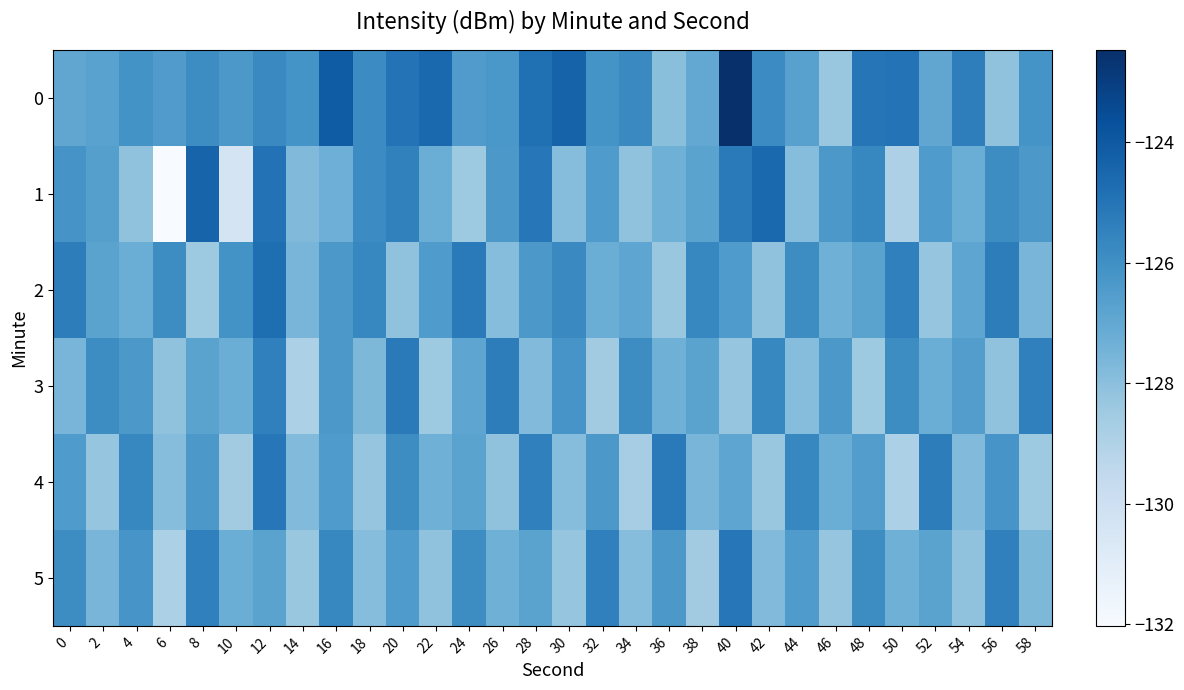

Reading left to right, transcribe all the data shown in this chart.

0: 0=-126.9	2=-126.7	4=-126.1	6=-126.5	8=-125.9	10=-126.3	12=-125.8	14=-126.1	16=-124.1	18=-125.8	20=-124.9	22=-124.6	24=-126.5	26=-126.3	28=-124.8	30=-124.3	32=-126.1	34=-125.8	36=-128.0	38=-127.0	40=-122.5	42=-125.8	44=-126.7	46=-128.3	48=-125.1	50=-125.0	52=-126.9	54=-125.4	56=-128.1	58=-126.2
1: 0=-126.2	2=-126.7	4=-128.1	6=-132.0	8=-124.4	10=-130.4	12=-124.9	14=-127.8	16=-127.3	18=-125.8	20=-125.5	22=-127.2	24=-128.4	26=-126.3	28=-125.1	30=-127.9	32=-126.5	34=-128.1	36=-127.3	38=-126.8	40=-125.2	42=-124.6	44=-127.9	46=-126.3	48=-125.7	50=-128.9	52=-126.5	54=-127.2	56=-125.9	58=-126.3
2: 0=-125.3	2=-126.8	4=-127.2	6=-125.9	8=-128.4	10=-126.1	12=-124.8	14=-127.6	16=-126.3	18=-125.7	20=-128.1	22=-126.5	24=-125.2	26=-127.9	28=-126.3	30=-125.8	32=-127.2	34=-126.9	36=-128.3	38=-125.7	40=-126.5	42=-128.1	44=-125.9	46=-127.3	48=-126.8	50=-125.5	52=-128.2	54=-126.9	56=-125.3	58=-127.6
3: 0=-127.6	2=-125.9	4=-126.3	6=-128.1	8=-126.8	10=-127.2	12=-125.5	14=-128.9	16=-126.3	18=-127.7	20=-125.2	22=-128.4	24=-126.9	26=-125.3	28=-127.8	30=-126.2	32=-128.6	34=-125.9	36=-127.3	38=-126.8	40=-128.2	42=-125.7	44=-127.9	46=-126.3	48=-128.4	50=-125.9	52=-127.2	54=-126.6	56=-128.1	58=-125.5
4: 0=-126.5	2=-128.2	4=-125.7	6=-127.9	8=-126.3	10=-128.6	12=-125.1	14=-127.8	16=-126.5	18=-128.2	20=-125.9	22=-127.3	24=-126.8	26=-128.1	28=-125.5	30=-127.9	32=-126.3	34=-128.7	36=-125.2	38=-127.6	40=-126.9	42=-128.3	44=-125.7	46=-127.2	48=-126.6	50=-128.9	52=-125.3	54=-127.8	56=-126.2	58=-128.4
5: 0=-125.9	2=-127.6	4=-126.2	6=-128.9	8=-125.5	10=-127.2	12=-126.8	14=-128.3	16=-125.7	18=-127.9	20=-126.5	22=-128.1	24=-125.9	26=-127.3	28=-126.8	30=-128.2	32=-125.5	34=-127.9	36=-126.3	38=-128.6	40=-125.1	42=-127.8	44=-126.5	46=-128.2	48=-125.9	50=-127.3	52=-126.8	54=-128.1	56=-125.5	58=-127.7